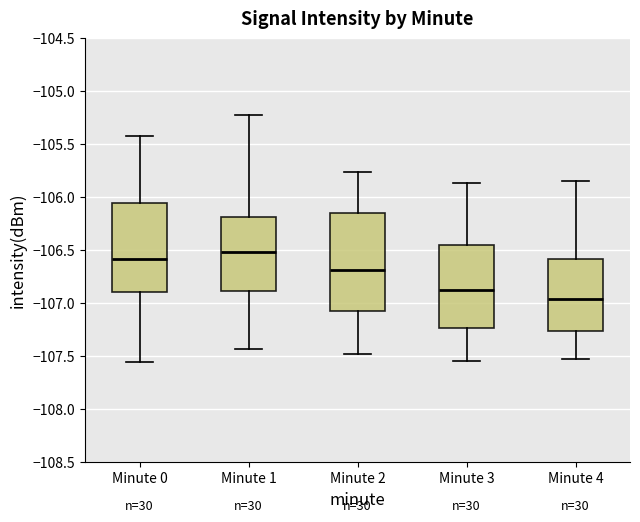

Which box's median line is the lowest?

Minute 4